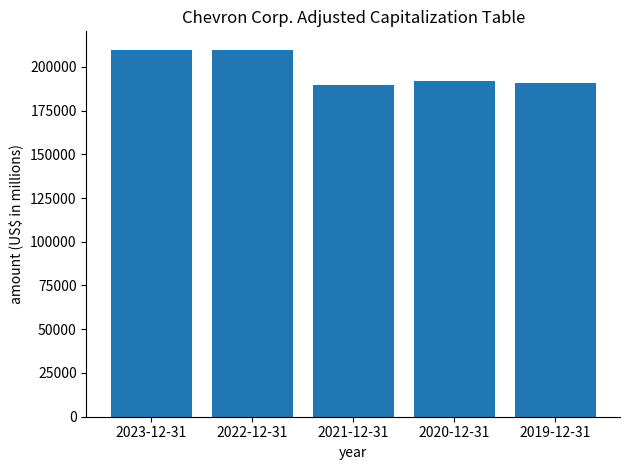

What is the change in value from 2021-12-31 to 2019-12-31?

+1090